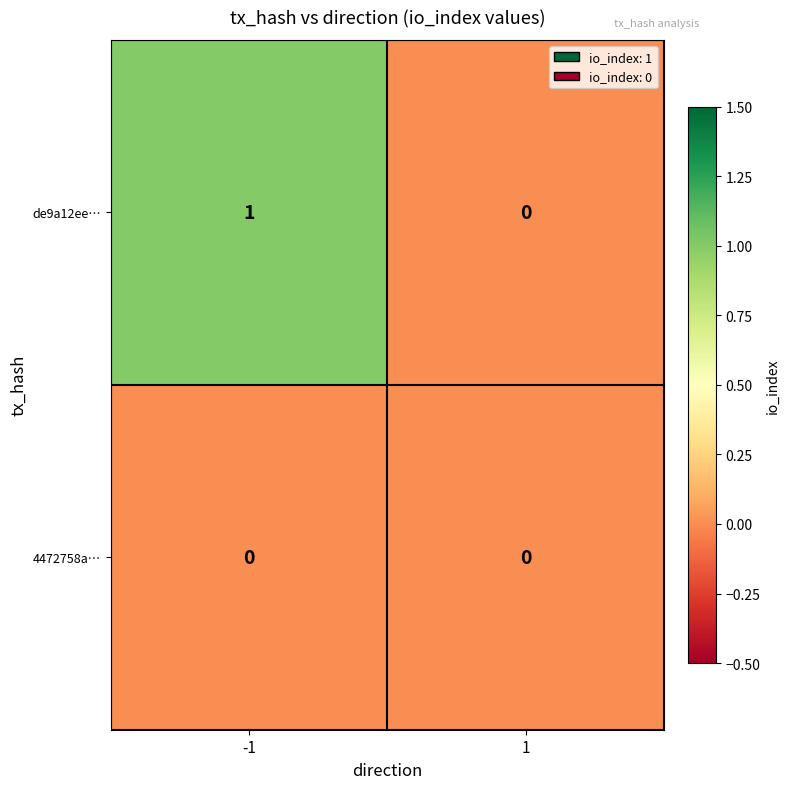

Which series has the largest range (max minus min)?

de9a12ee…